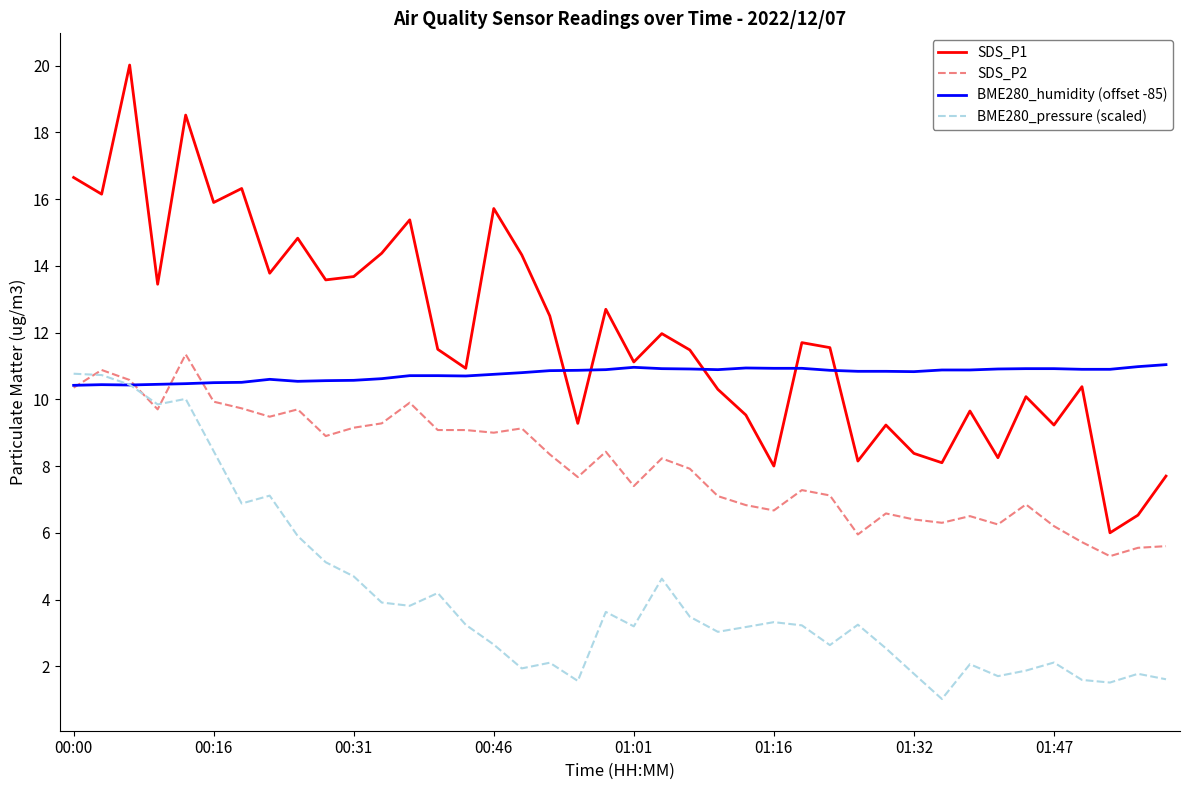

Does the chart have visible grid lines?

No